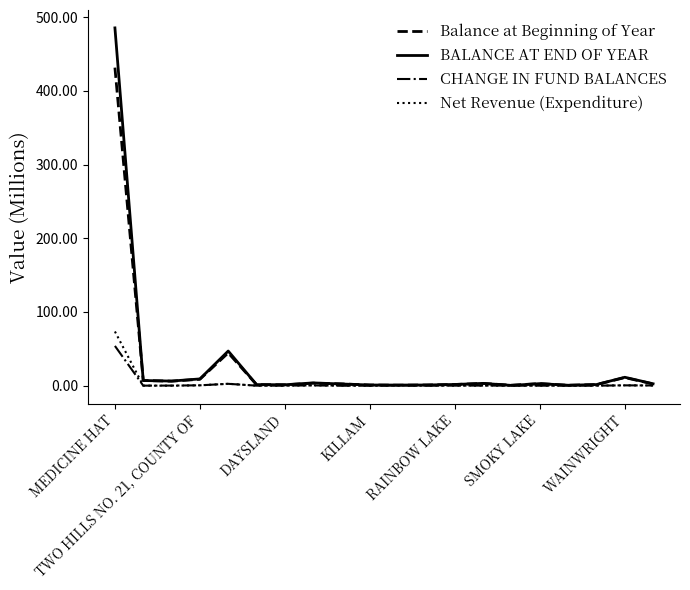

What is the maximum value for Balance at Beginning of Year?

431.6